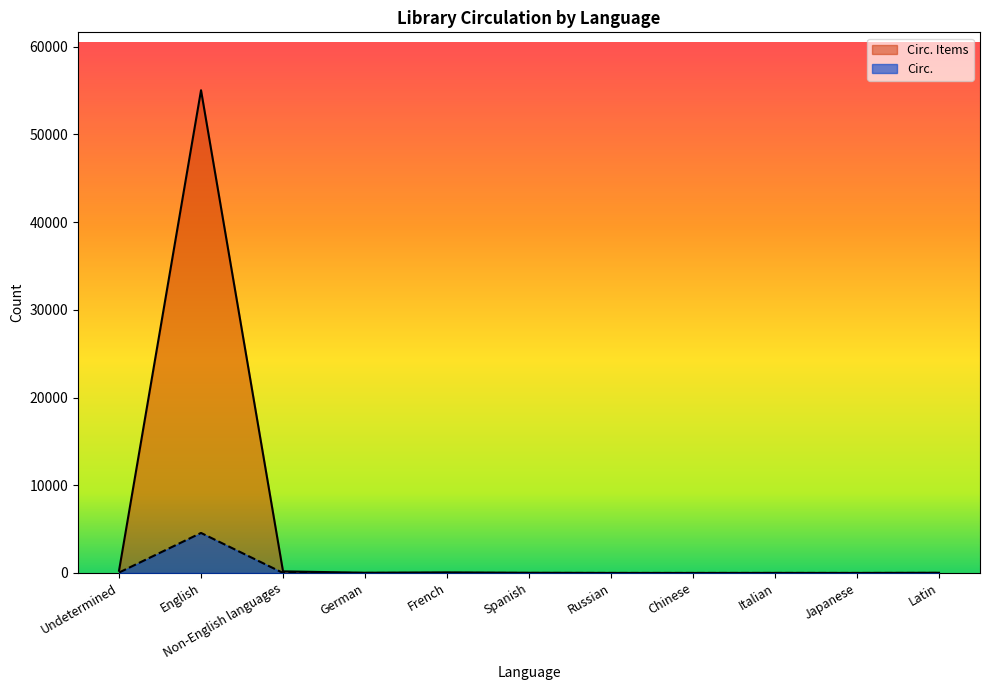

What is the difference between the second highest and minimum values in the Circ. series?

46